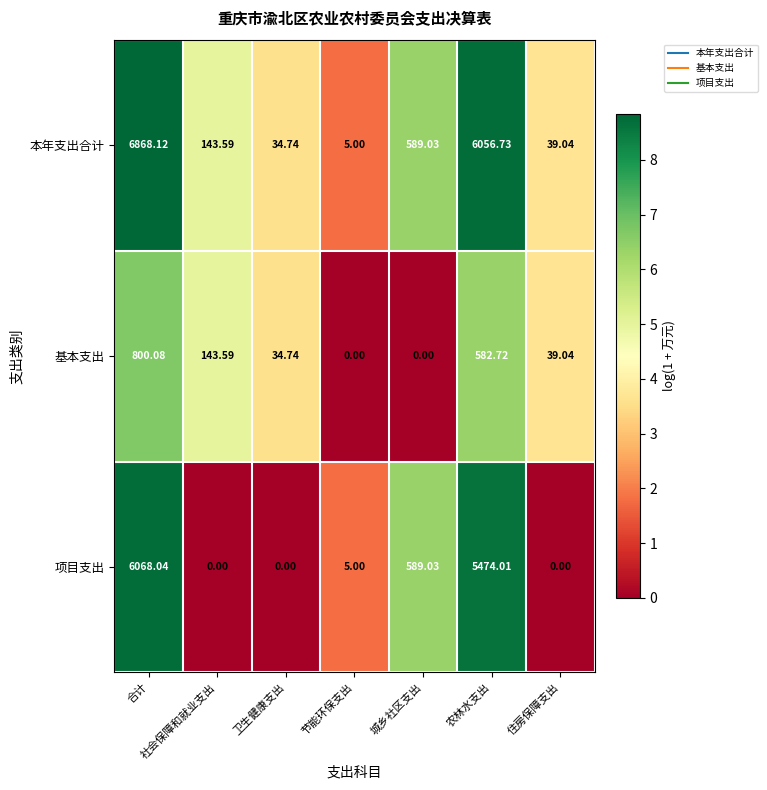

Which series has the largest total across all categories?

本年支出合计